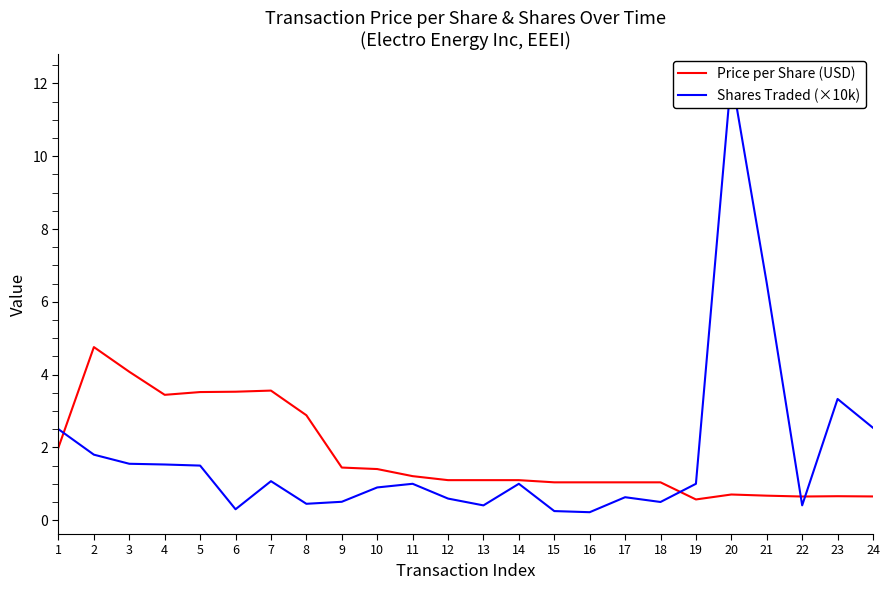

True or false: Price per Share (USD) and Shares Traded (×10k) cross at least once.

True